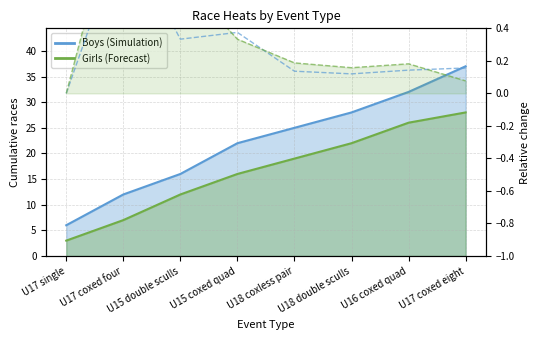

Is it true that Boys rel equals 0.1 at U16 coxed quad?

True